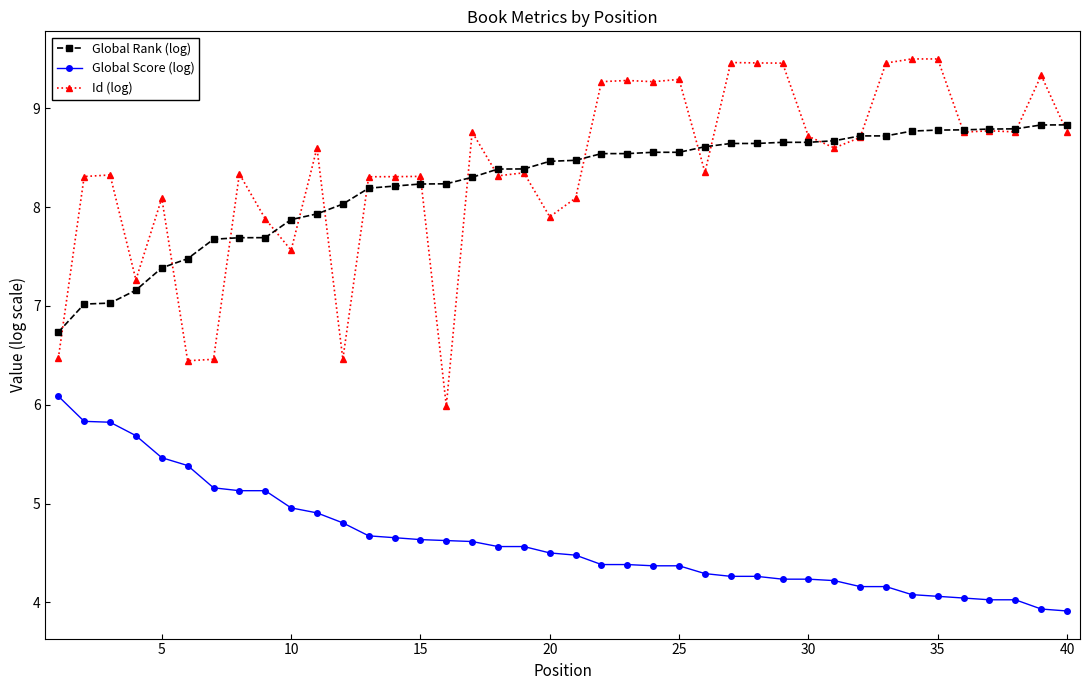

Which series has the largest range (max minus min)?

Id (log)